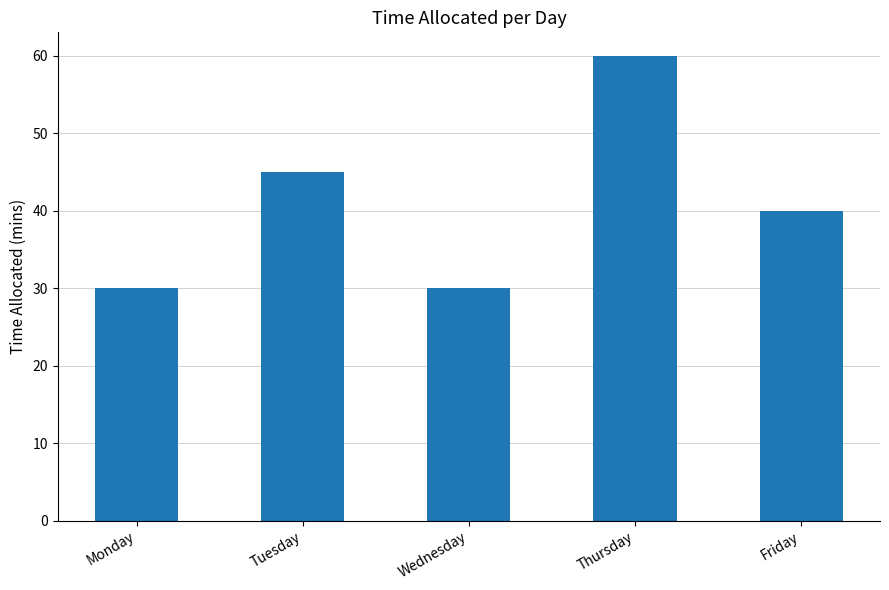

What is the value of the 2nd bar from the left?

45